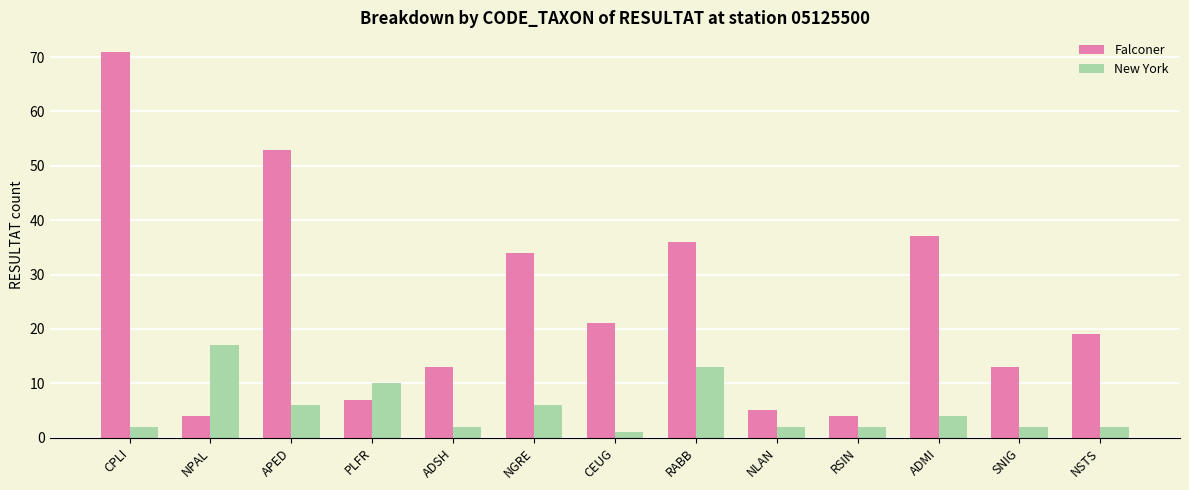

Where is Falconer nearest to the value 37?

ADMI